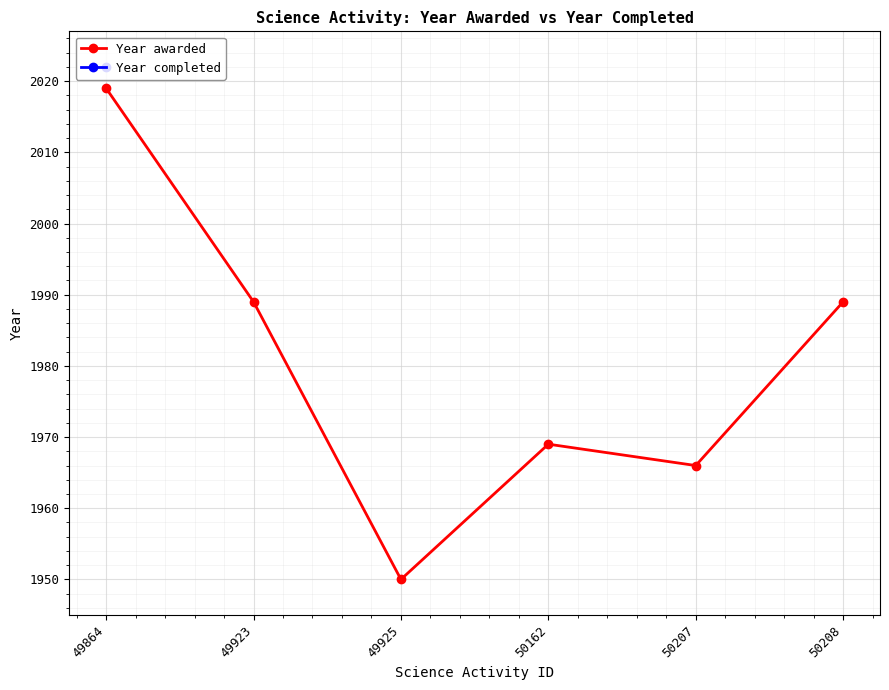

The chart shows a value of 1966 at 50207. True or false?

True